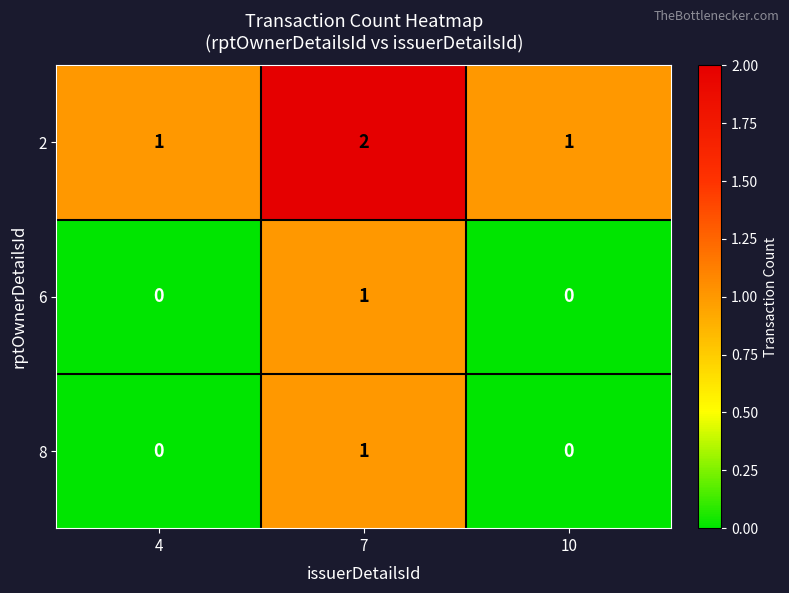

What is the total value across all series at 7?

4